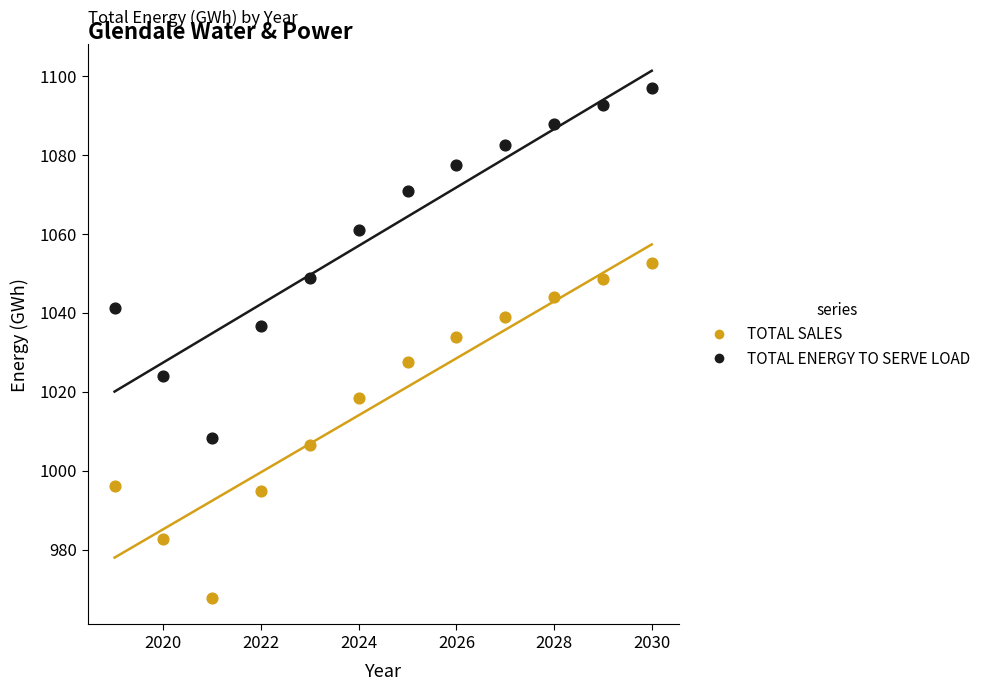

Across all data points, what is the range of X values (max minus min)?

11.0